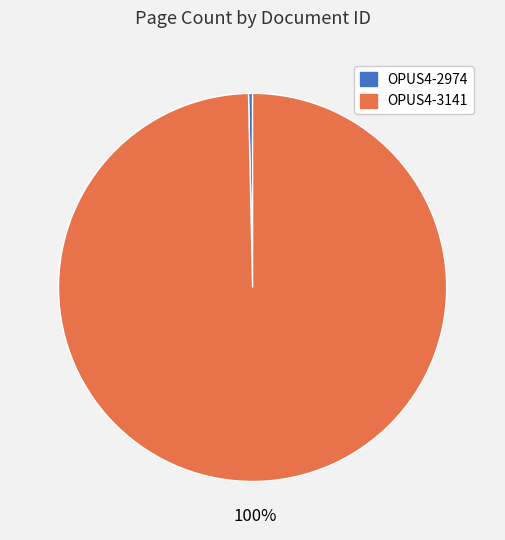

Does OPUS4-3141 account for over 50% of the chart?

Yes